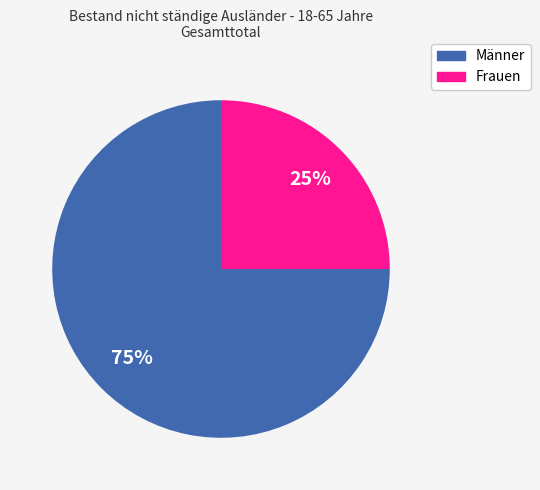

True or false: Männer accounts for 75% of the total.

True